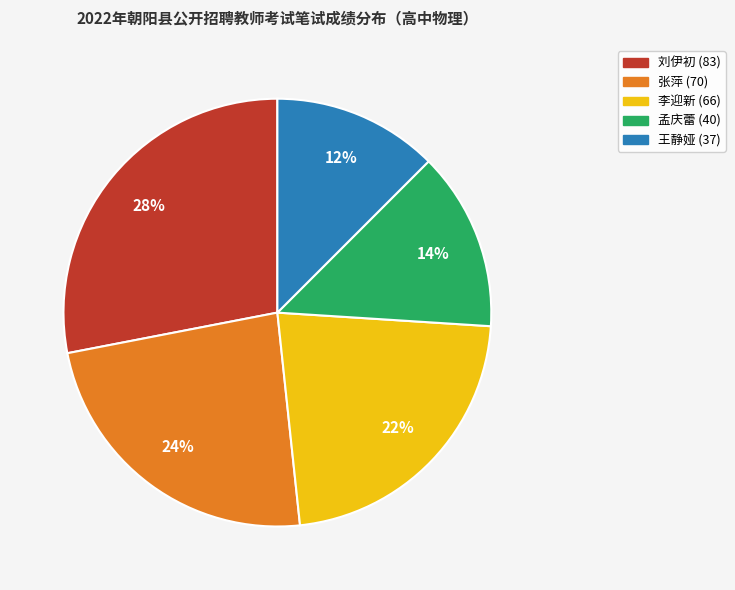

Is the sum of 刘伊初 (83) and 张萍 (70) greater than half?

Yes